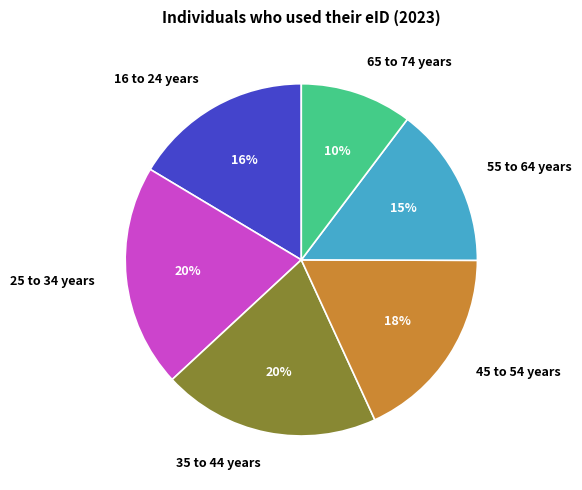

Is there a majority slice in this chart?

No